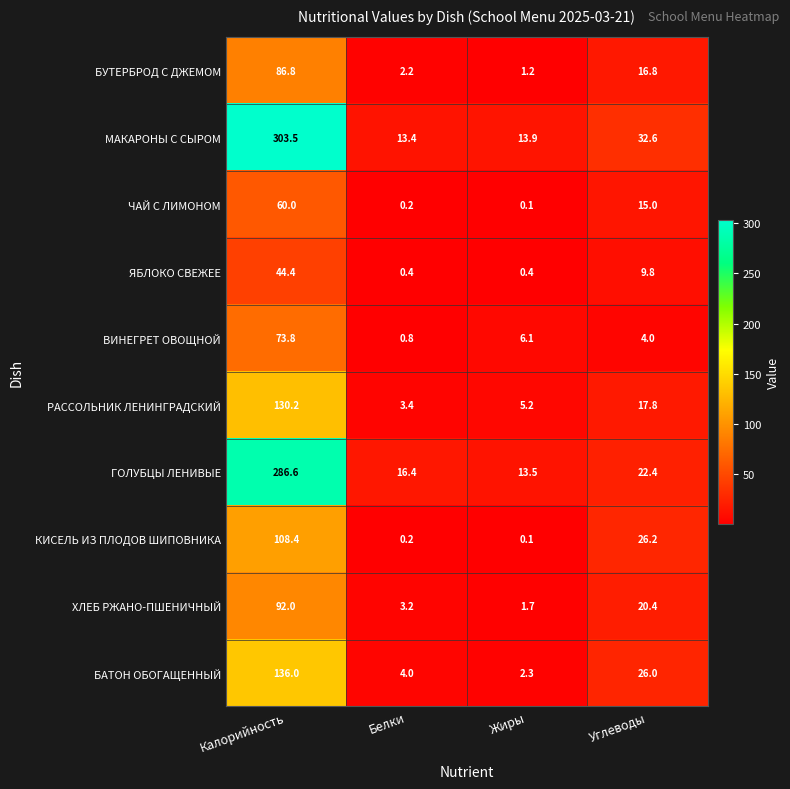

Rank the series by their maximum value, from highest to lowest.

МАКАРОНЫ С СЫРОМ, ГОЛУБЦЫ ЛЕНИВЫЕ, БАТОН ОБОГАЩЕННЫЙ, РАССОЛЬНИК ЛЕНИНГРАДСКИЙ, КИСЕЛЬ ИЗ ПЛОДОВ ШИПОВНИКА, ХЛЕБ РЖАНО-ПШЕНИЧНЫЙ, БУТЕРБРОД С ДЖЕМОМ, ВИНЕГРЕТ ОВОЩНОЙ, ЧАЙ С ЛИМОНОМ, ЯБЛОКО СВЕЖЕЕ